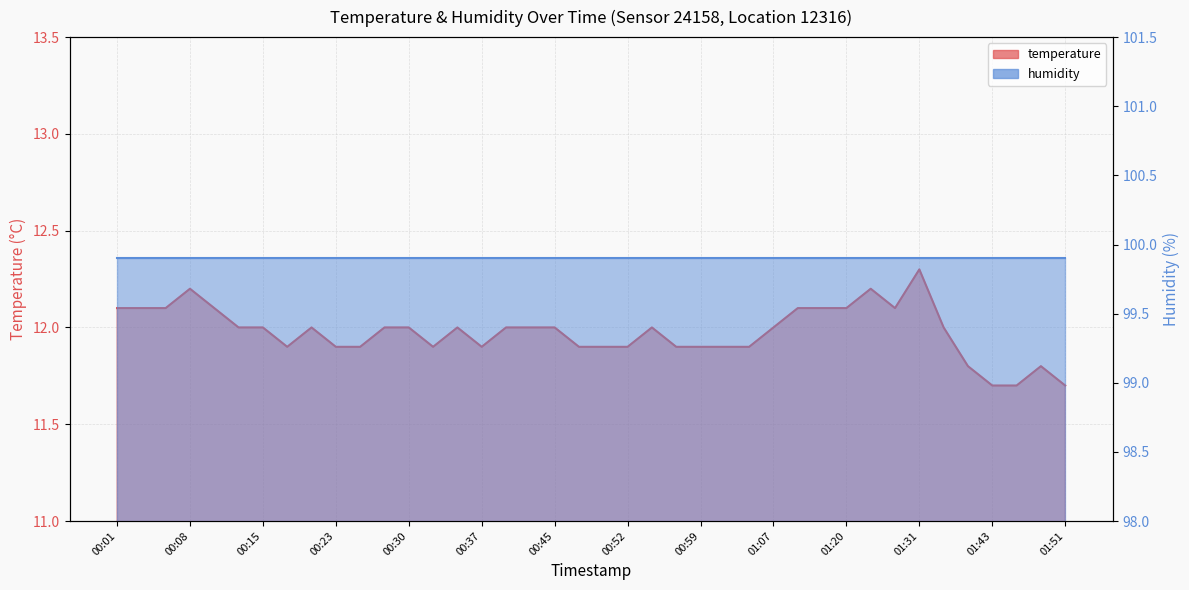

What value does the data have at 00:03?

12.1